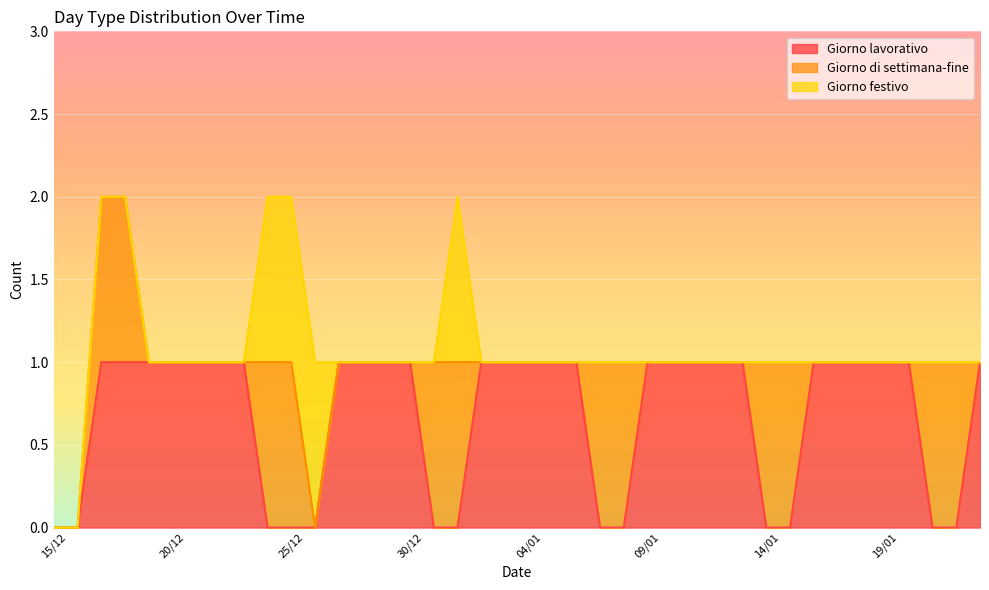

What is the spread (max minus min) of values at 07/01?

1